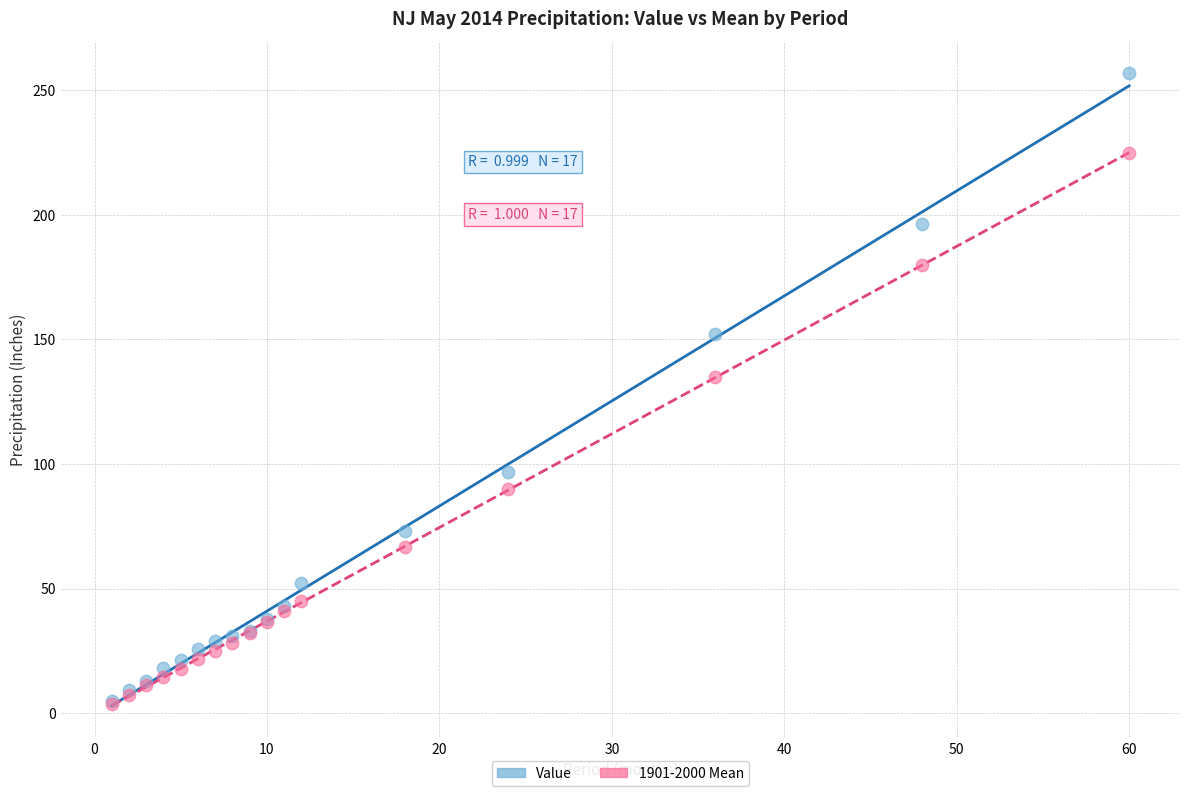

Which series reaches the maximum Y coordinate?

Value